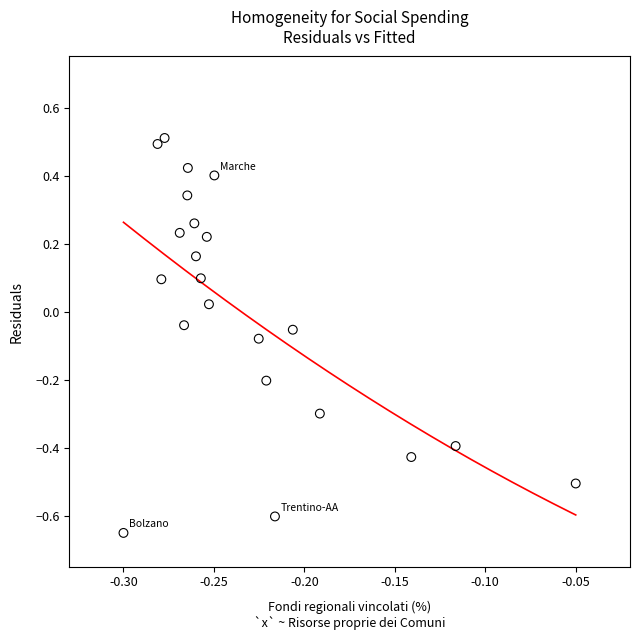

What is the range of Y values (max minus min)?

1.2